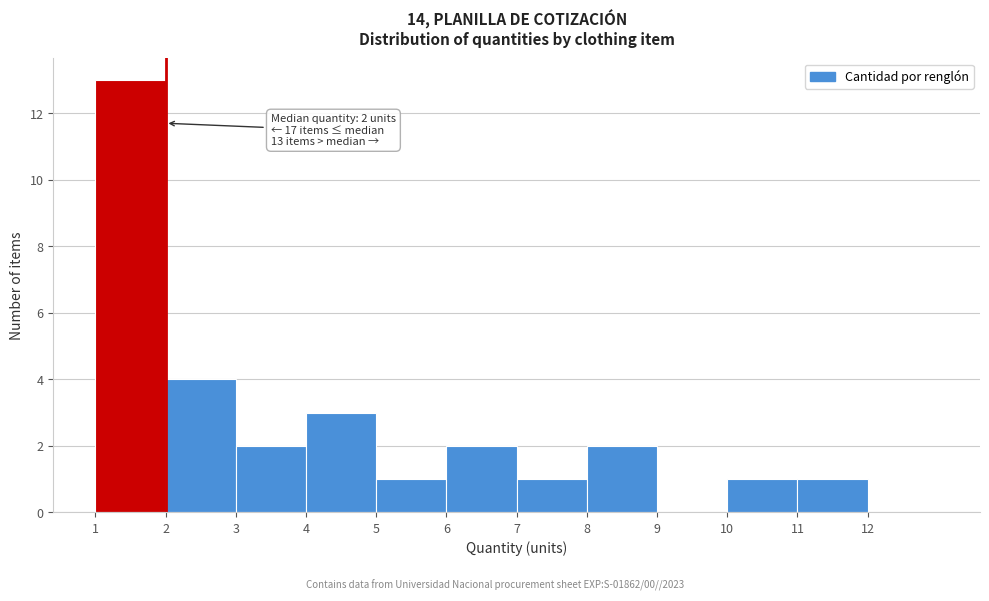

Over which range of the x-axis is the bar tallest?

1 to 2